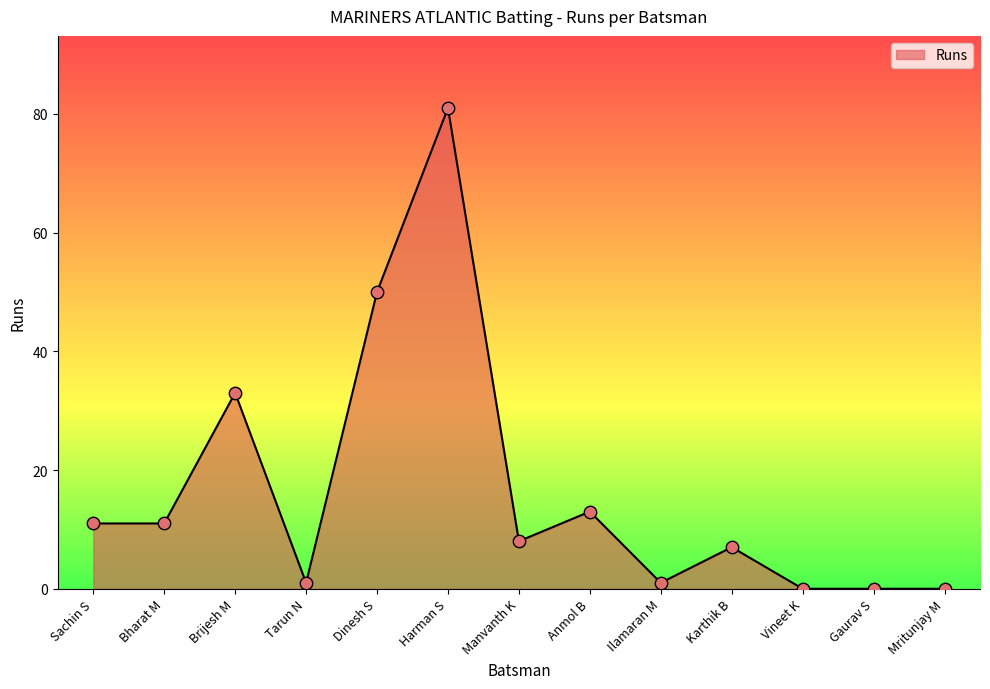

Which has a higher value, Anmol B or Ilamaran M?

Anmol B